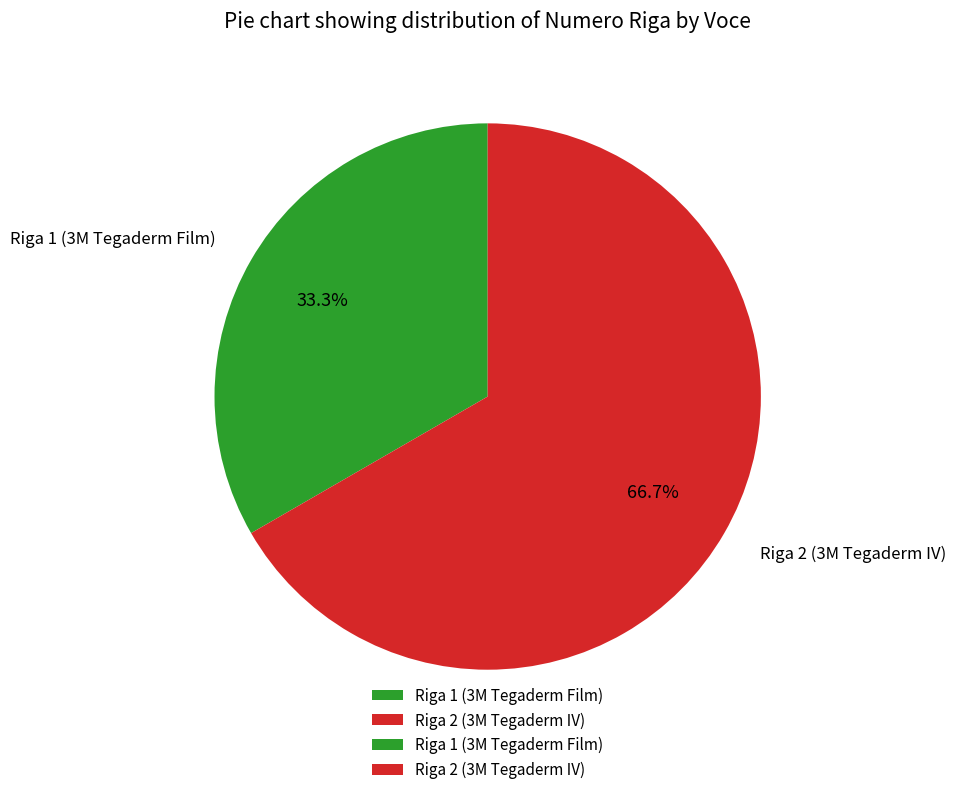

Which category has the smallest portion of the pie?

Riga 1 (3M Tegaderm Film)